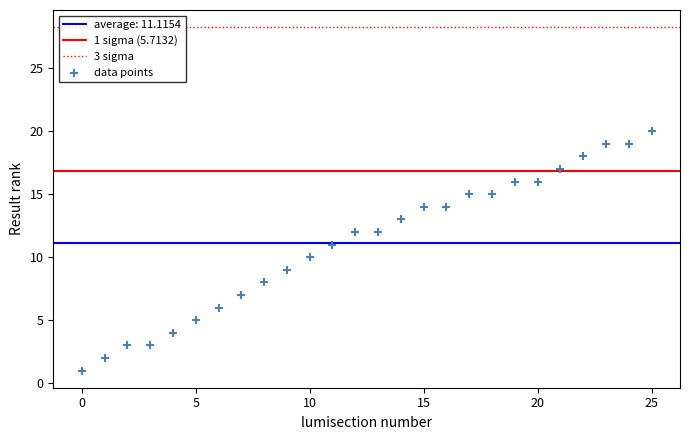

What is the range of Y values (max minus min)?

19